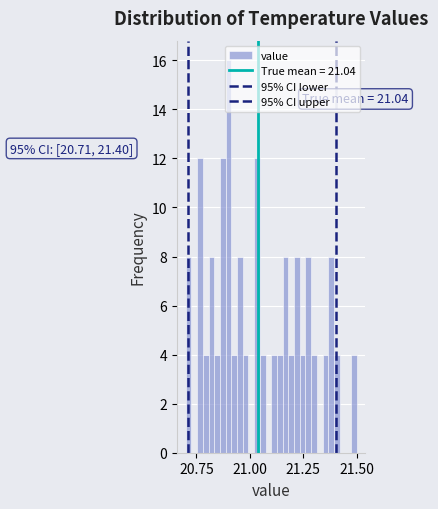

Read against the x-axis, roughly where is the centre of the tallest bar?

20.90